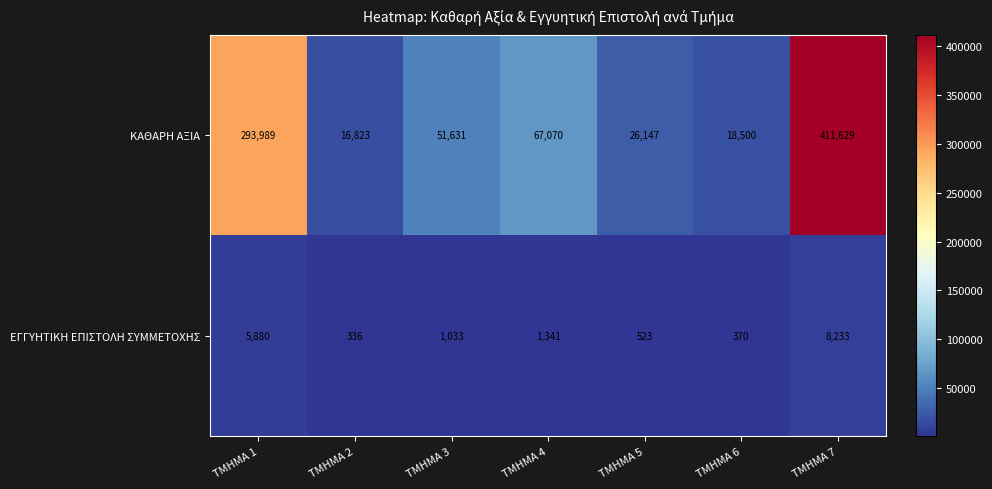

At how many categories does at least one series exceed 184522?

2